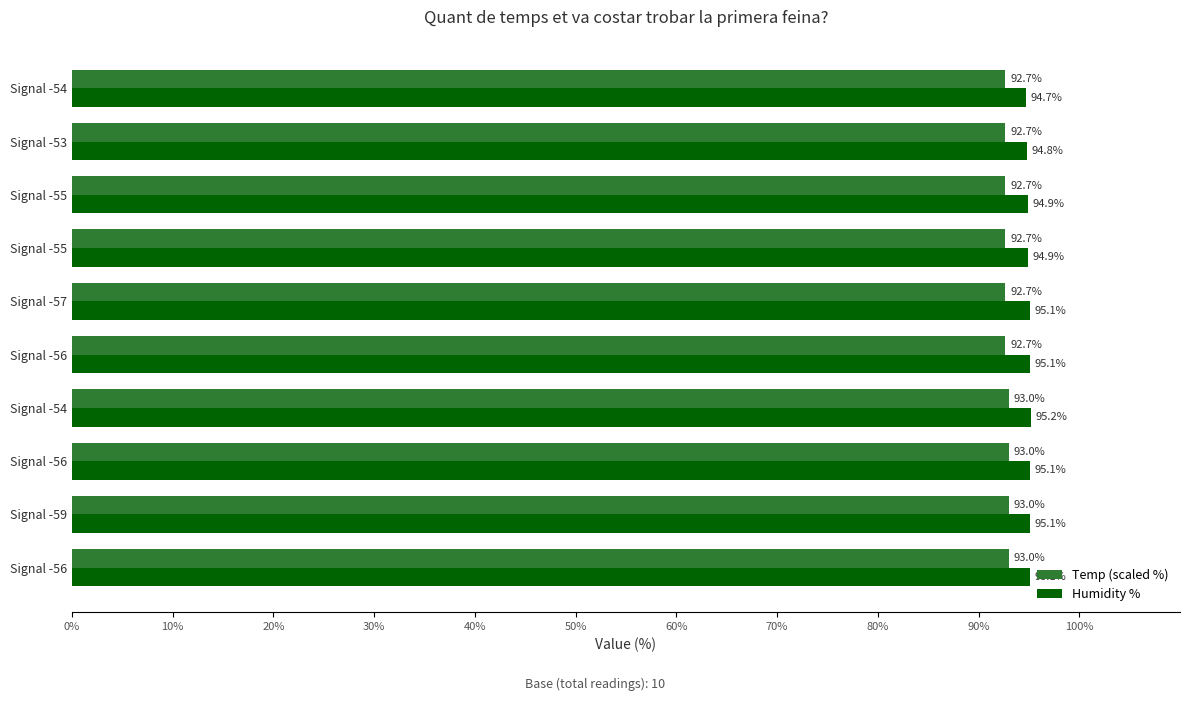

What are all the series names shown in the legend?

Temp (scaled %), Humidity %